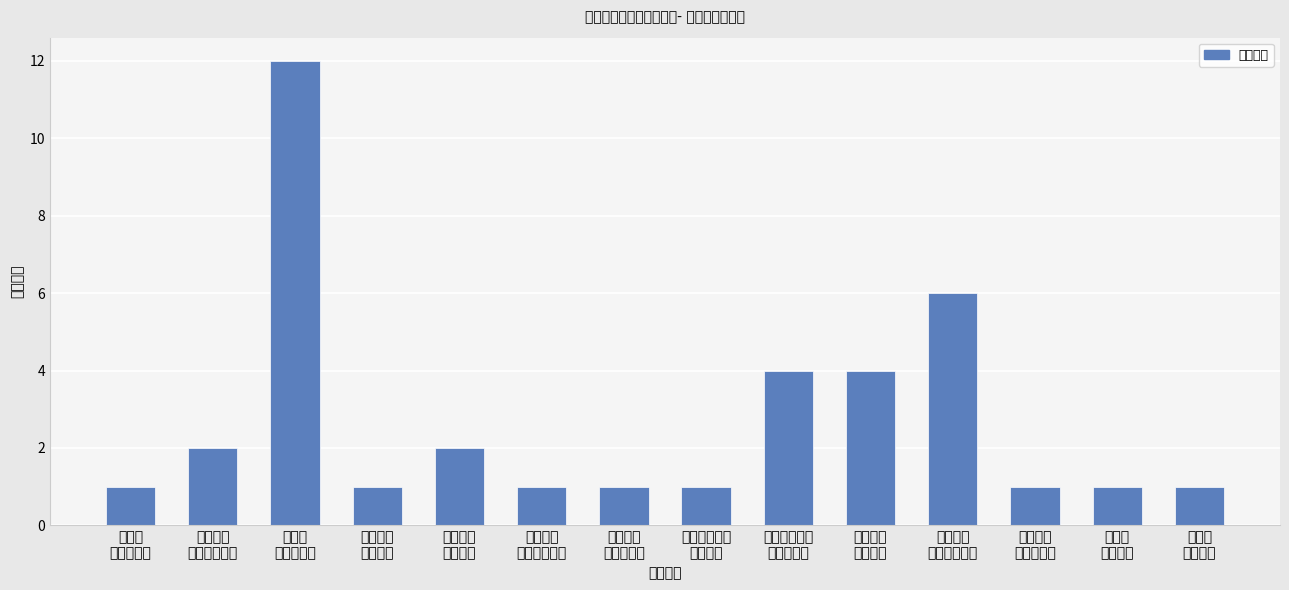

Reading left to right, list all the values displayed in this chart.

江湾镇
综合执法队=1	达连河镇
党群服务中心=2	依兰镇
综合执法队=12	团山子乡
乡村振兴=1	团山子乡
社会治安=2	团山子乡
党群服务中心=1	团山子乡
综合执法队=1	迎兰朝鲜族乡
乡村振兴=1	迎兰朝鲜族乡
综合执法队=4	宏克力镇
乡村振兴=4	宏克力镇
党群服务中心=6	宏克力镇
综合执法队=1	愚公乡
社会治安=1	愚公乡
乡村振兴=1